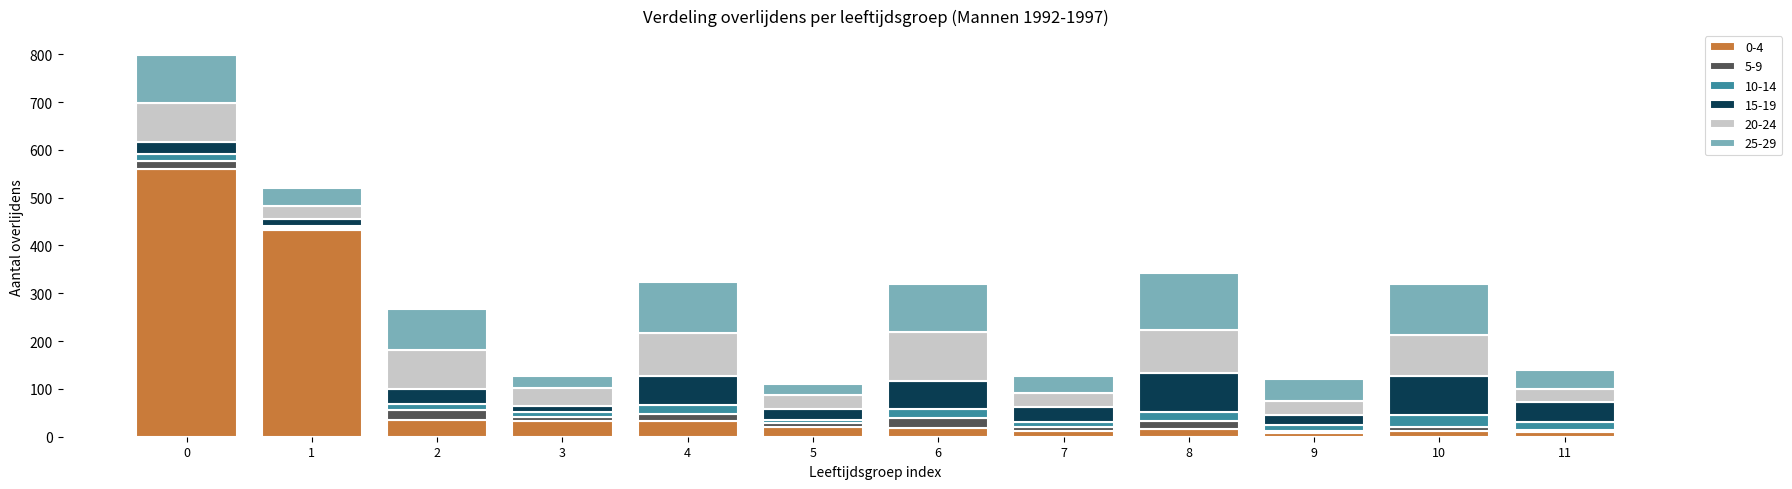

What is the sum of the 0-4 values at 7 and 11?

21